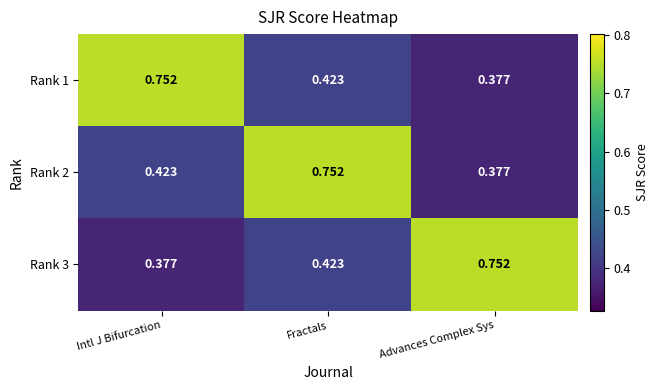

List the labels in order of Rank 3 value, largest first.

Advances Complex Sys, Fractals, Intl J Bifurcation